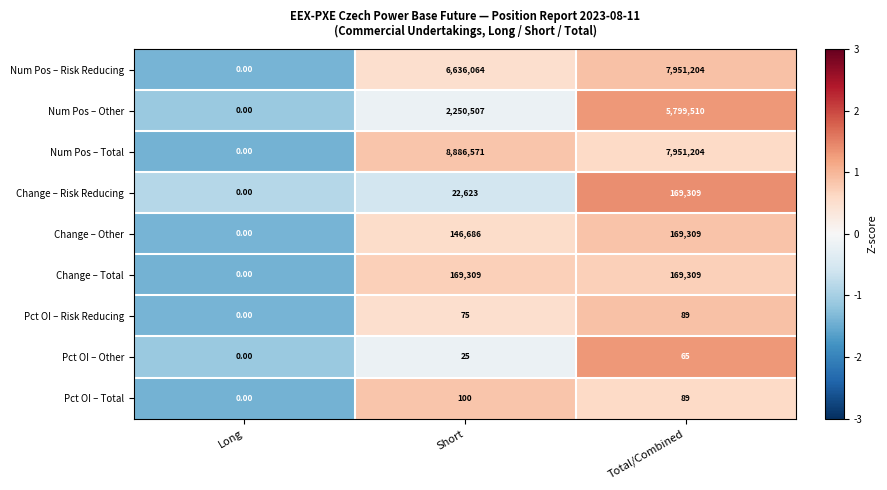

What is the greatest value displayed?

8886571